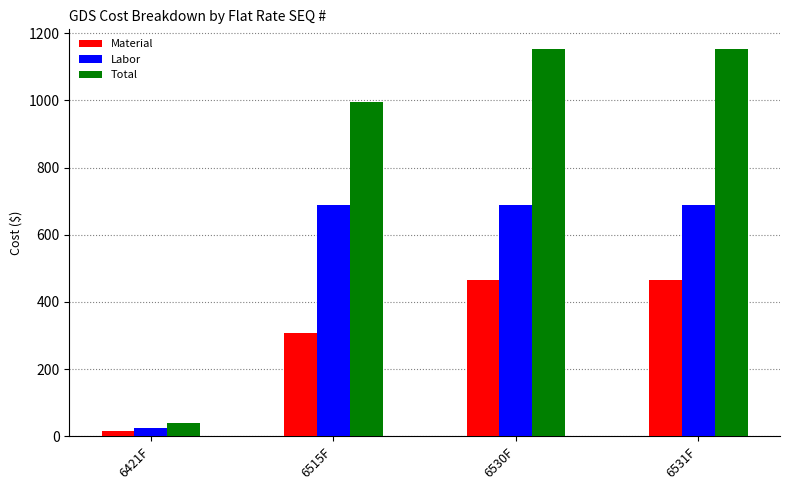

Count the number of categories in the chart.

4